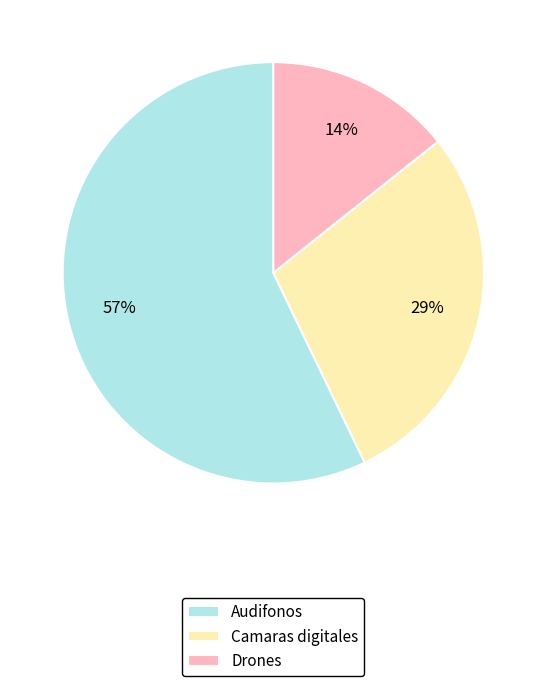

To the nearest percent, what is the difference between the largest and smallest slice percentages?

43%